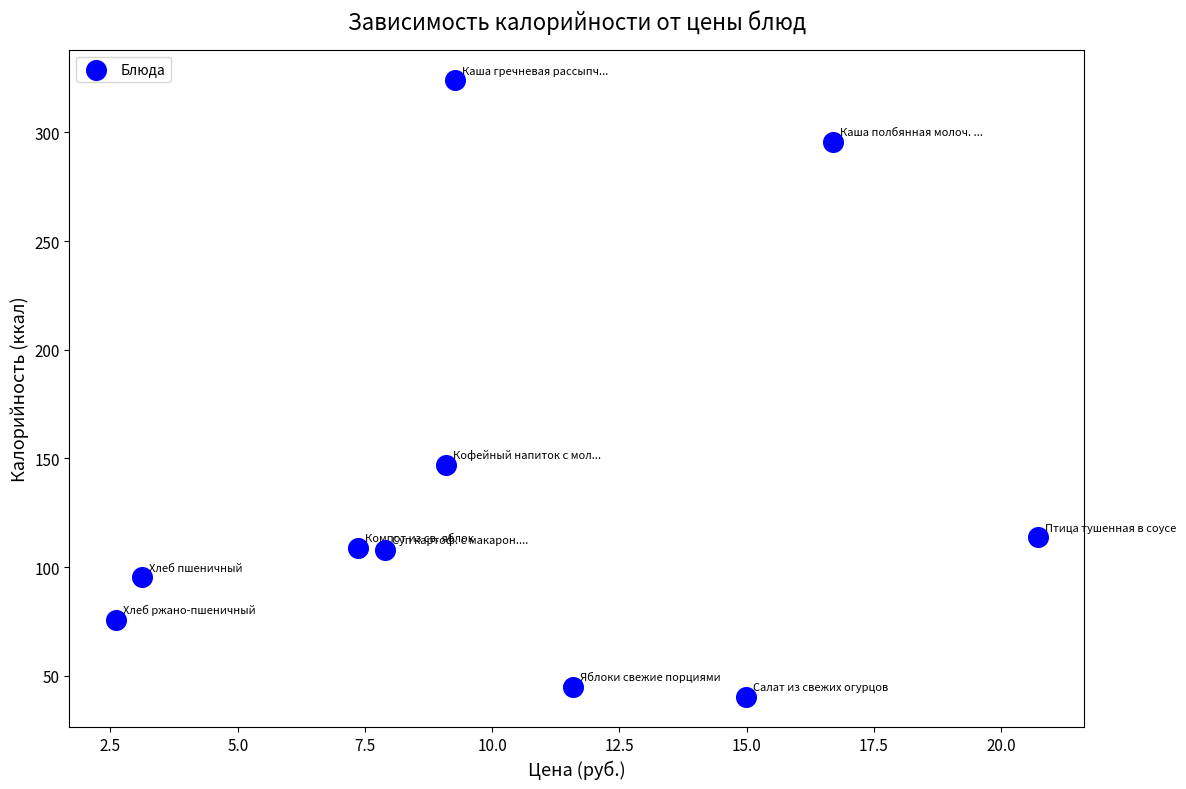

What is the average Y value?

135.3